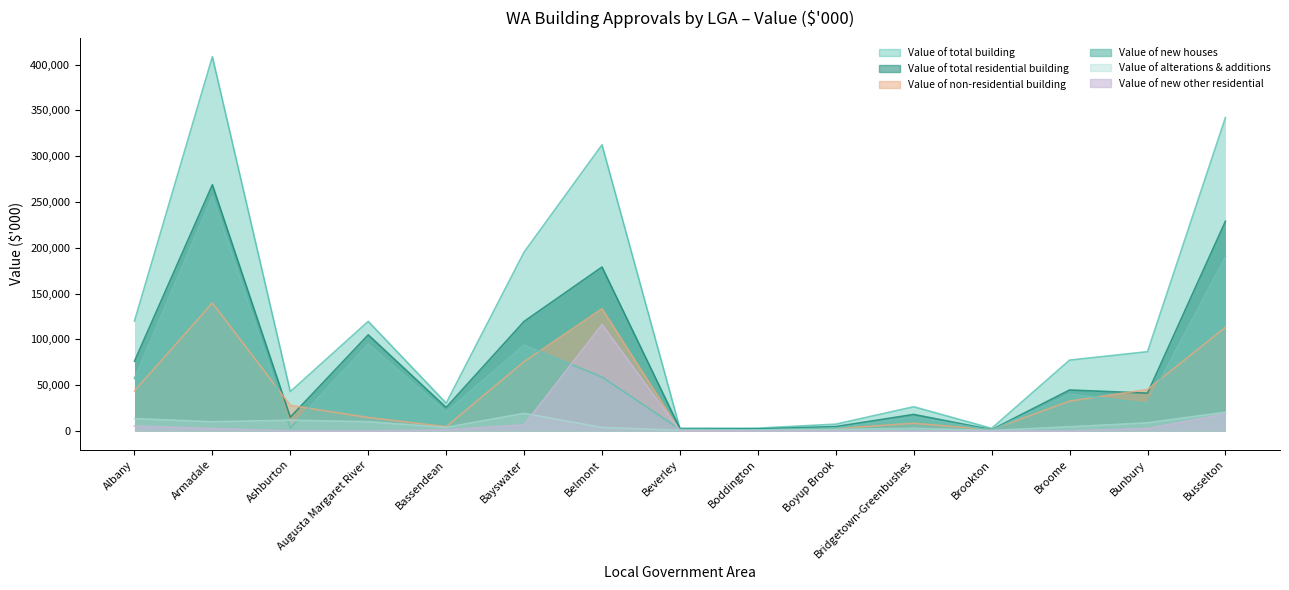

The Value of new houses series shows 1301.8 at Boddington. True or false?

True